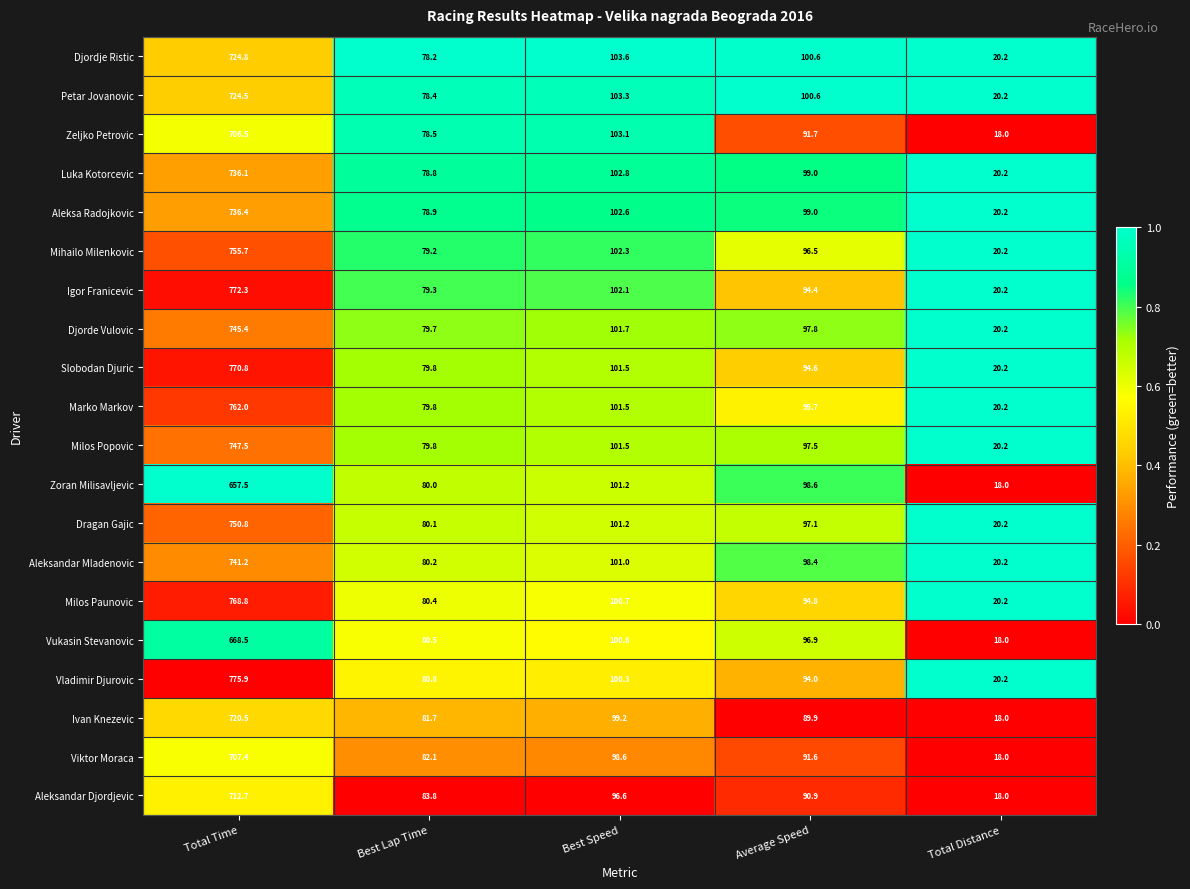

What is the total value across all series at Total Distance?

390.8